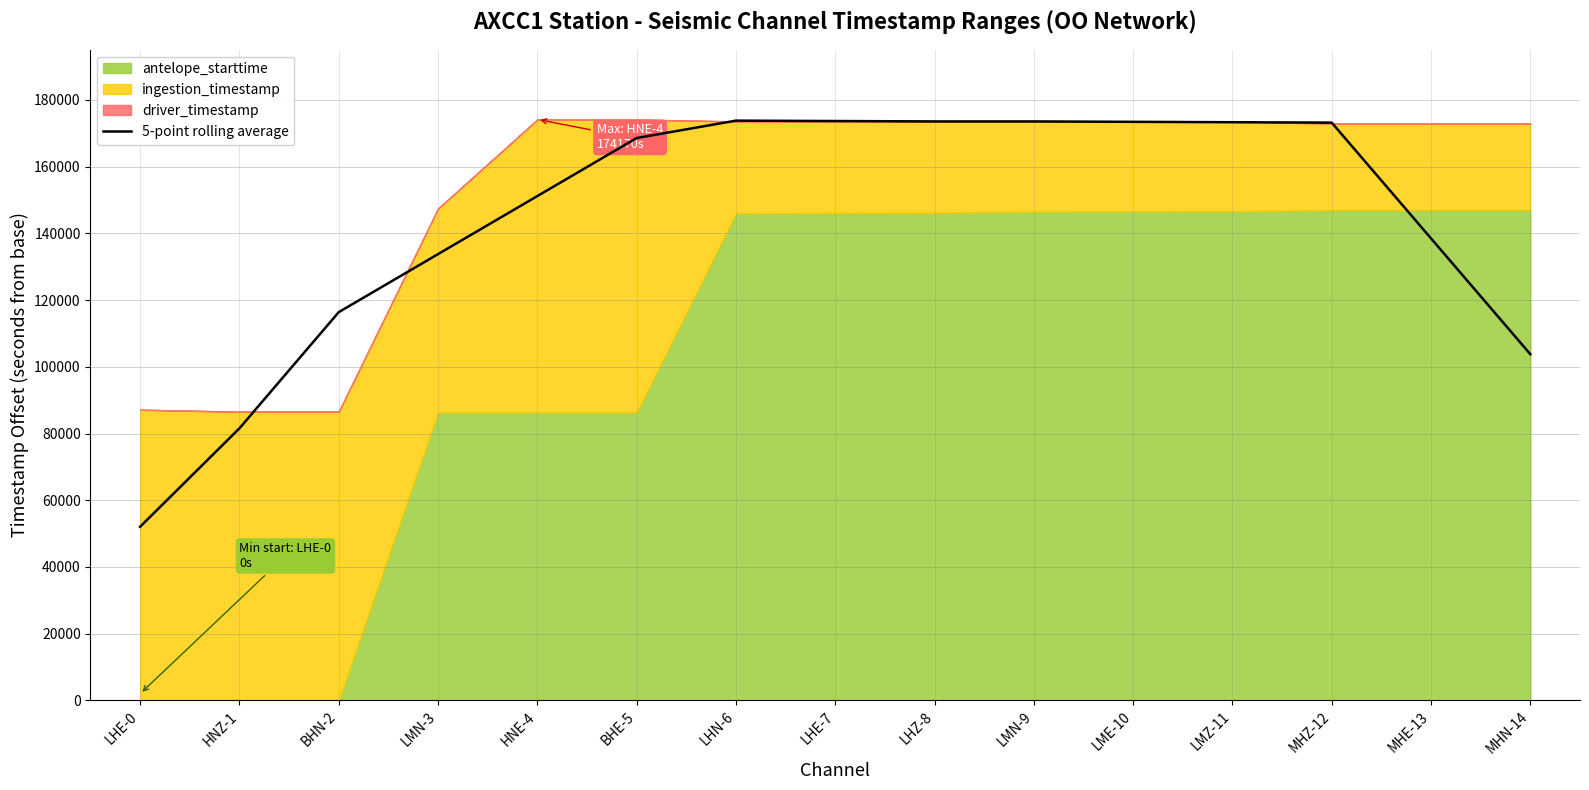

Does the chart have visible grid lines?

Yes